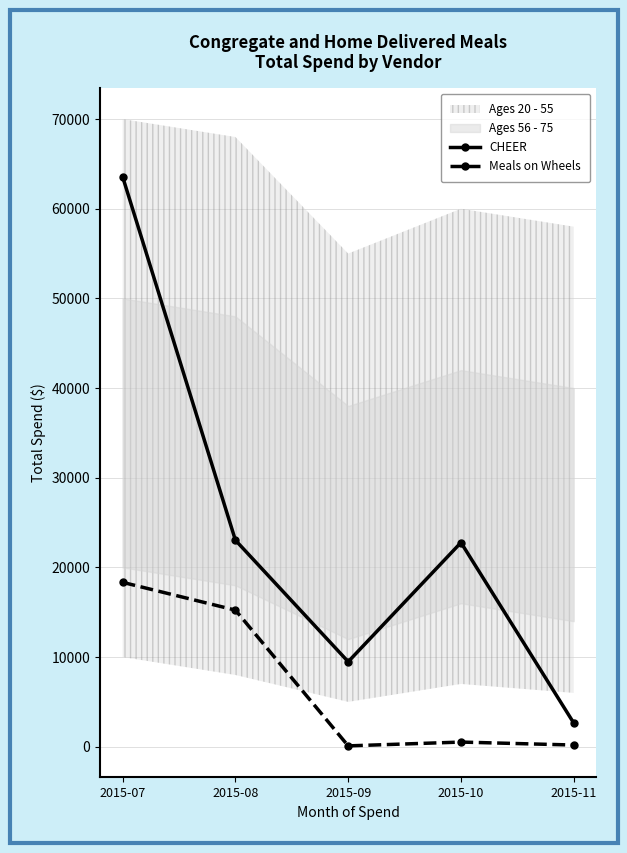

Which series has the largest range (max minus min)?

CHEER